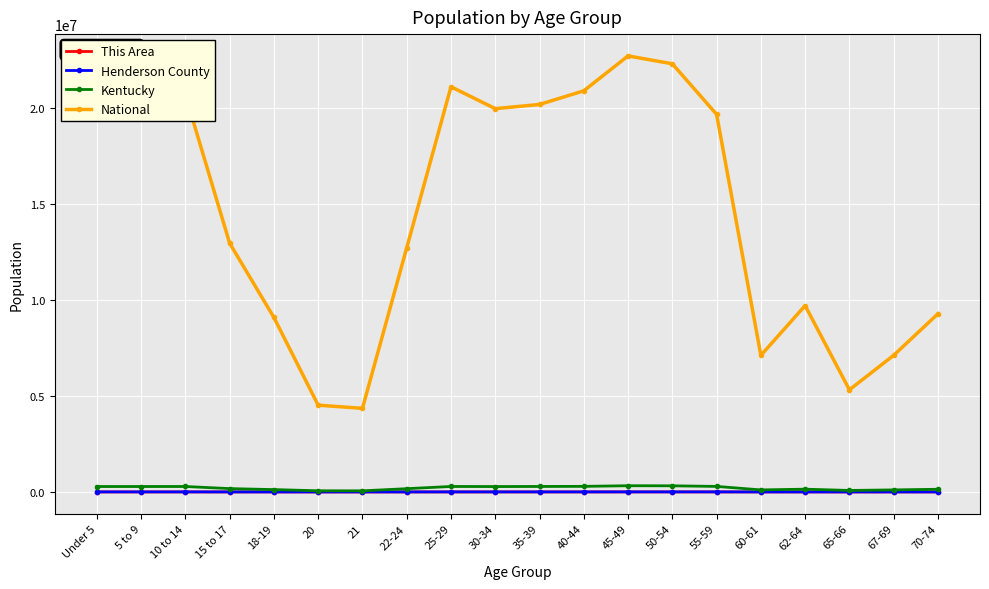

What are all the series names shown in the legend?

This Area, Henderson County, Kentucky, National